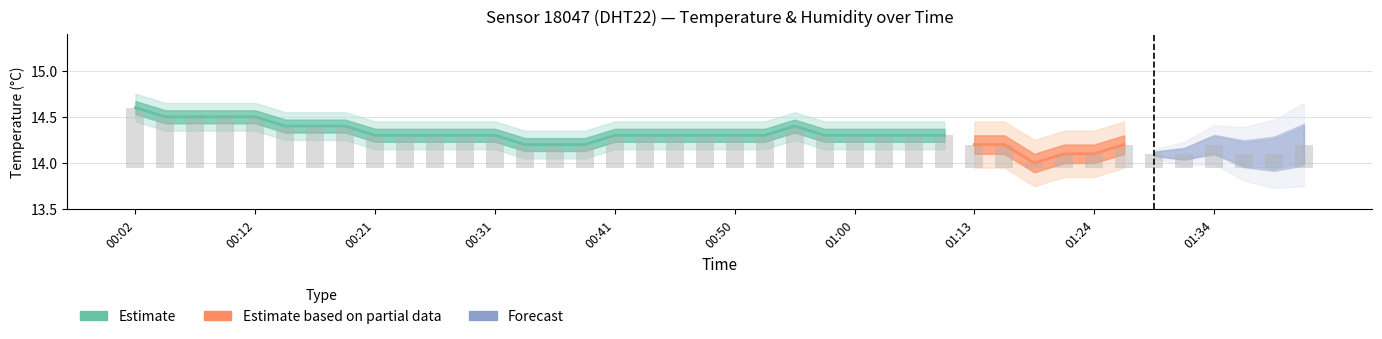

Reading left to right, list all the values displayed in this chart.

00:02=0.7	00:04=0.6	00:07=0.6	00:09=0.6	00:12=0.6	00:14=0.5	00:16=0.5	00:19=0.5	00:21=0.4	00:24=0.4	00:26=0.4	00:29=0.4	00:31=0.4	00:33=0.2	00:36=0.2	00:38=0.2	00:41=0.4	00:43=0.4	00:46=0.4	00:48=0.4	00:50=0.4	00:53=0.4	00:55=0.5	00:58=0.4	01:00=0.4	01:03=0.4	01:05=0.4	01:11=0.4	01:13=0.2	01:16=0.2	01:18=0.1	01:21=0.2	01:24=0.2	01:26=0.2	01:29=0.2	01:32=0.2	01:34=0.2	01:37=0.2	01:39=0.2	01:42=0.2